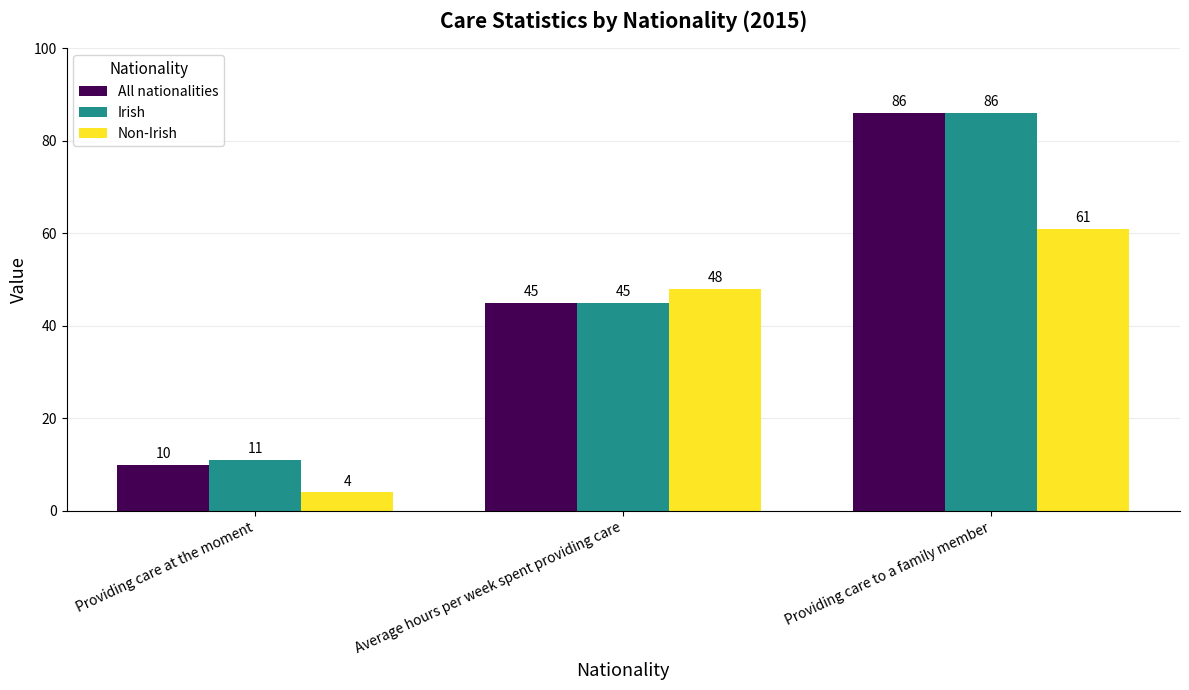

What is the total value across all series at Average hours per week spent providing care?

138